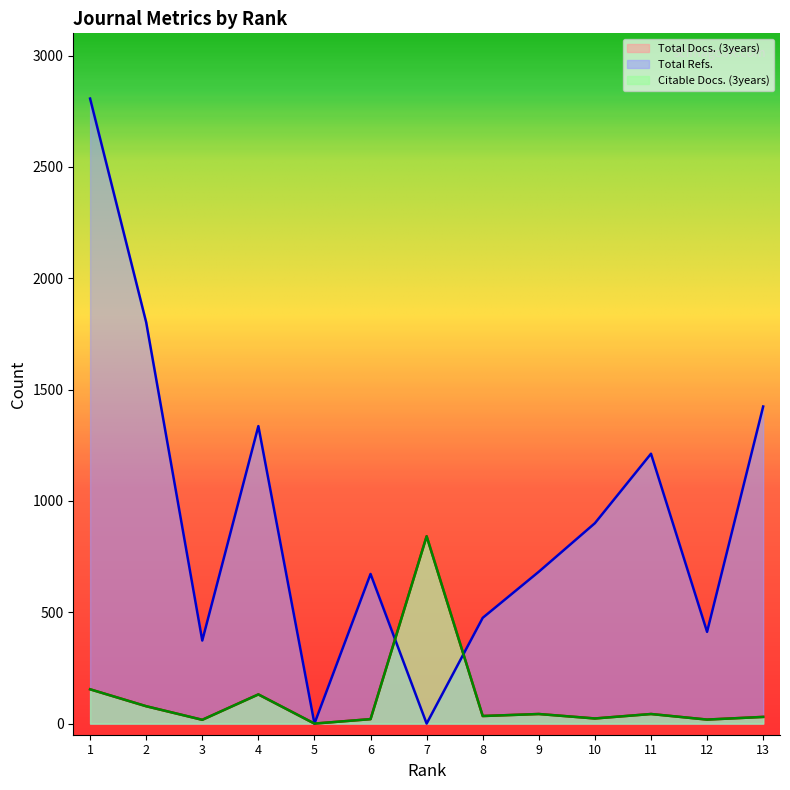

Which series has the widest spread of values?

Total Refs.